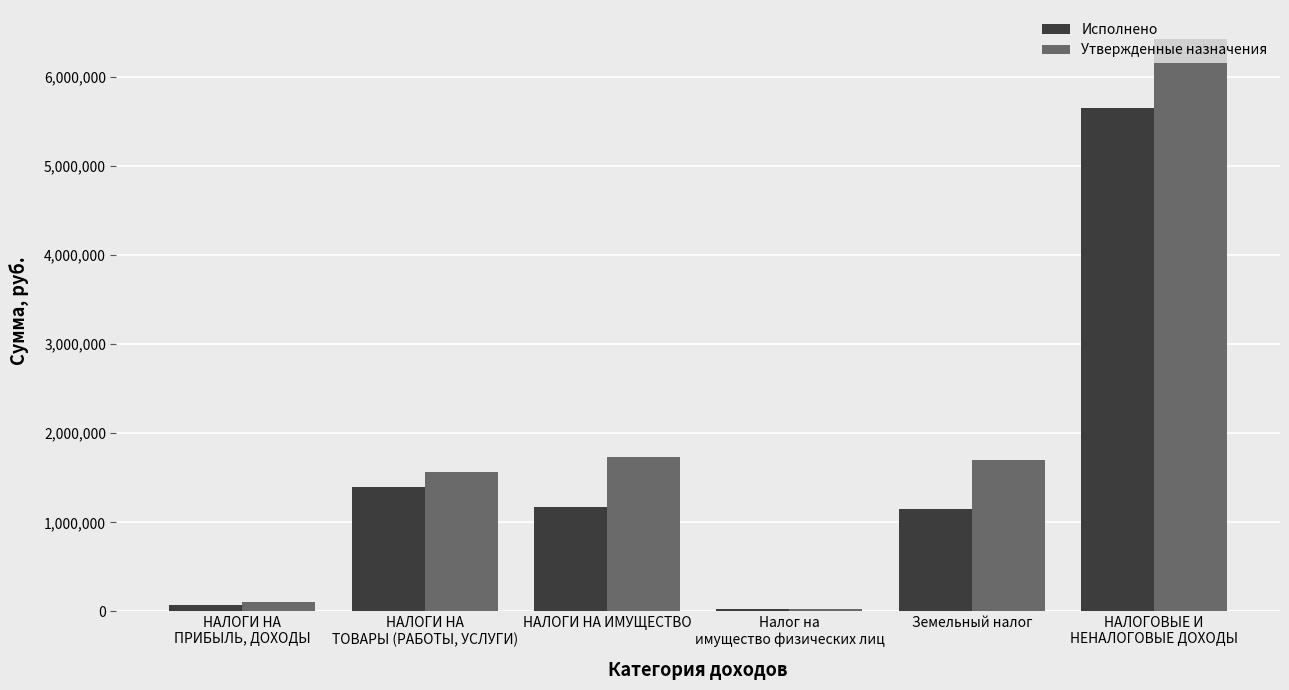

What is the total value across all series at Налог на
имущество физических лиц?

51718.7